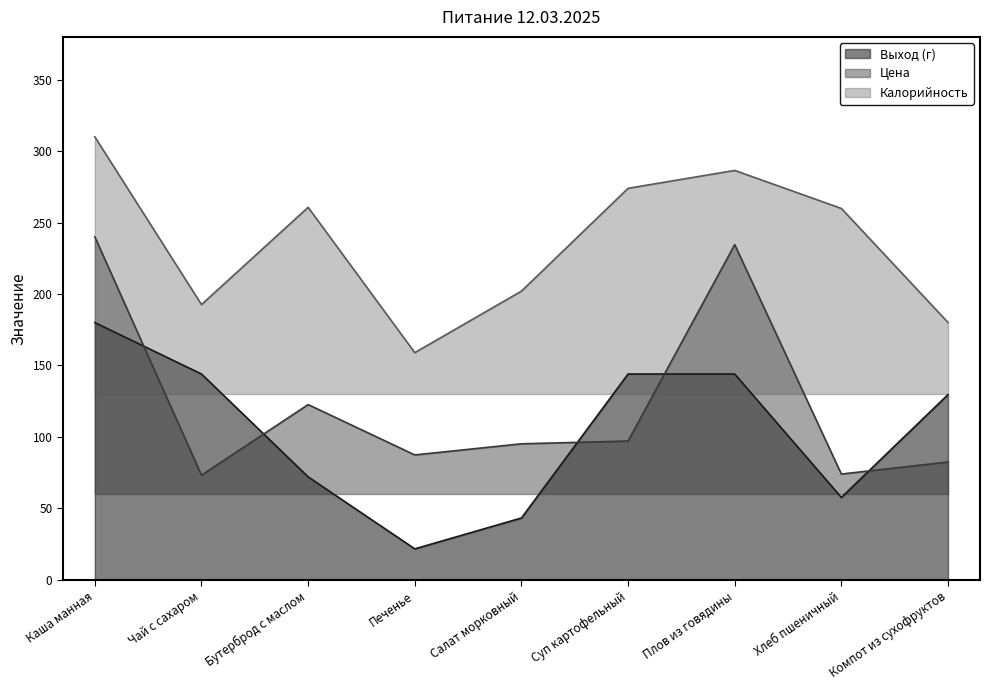

Between Каша манная and Компот из сухофруктов, which series saw the biggest shift?

Цена